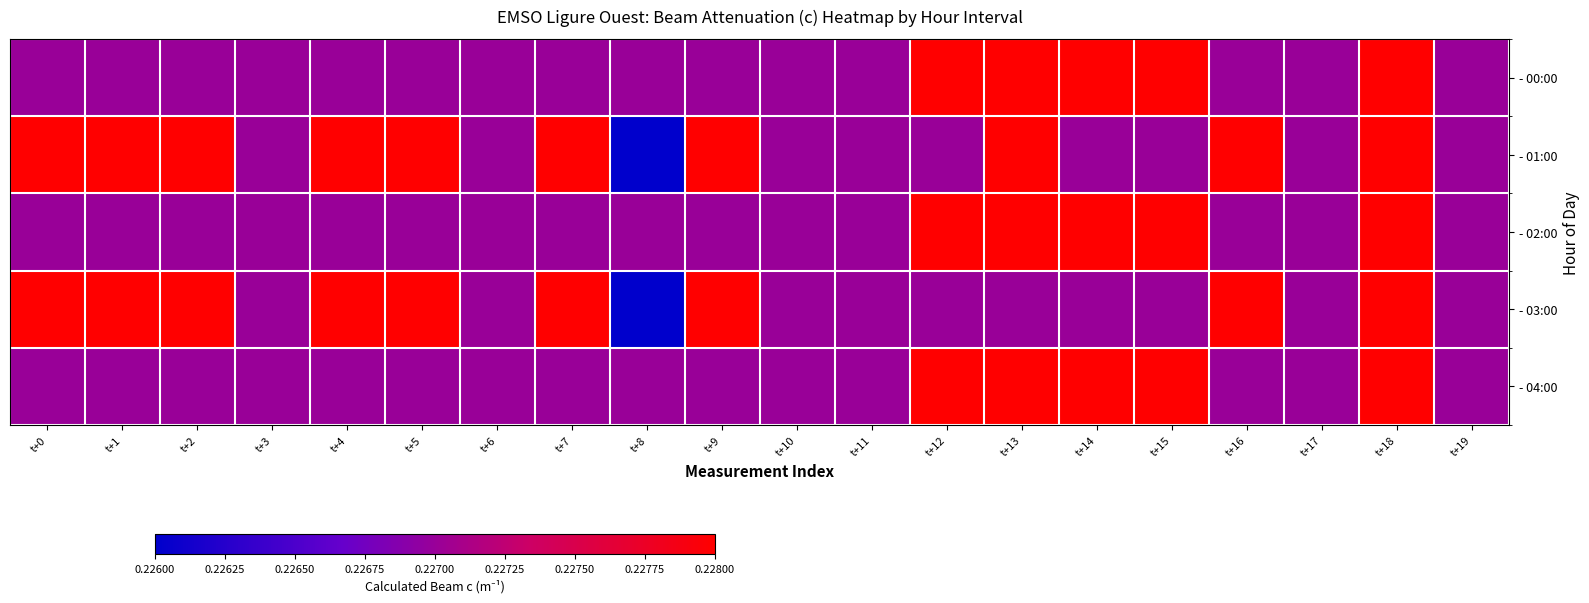

Count the number of categories in the chart.

20